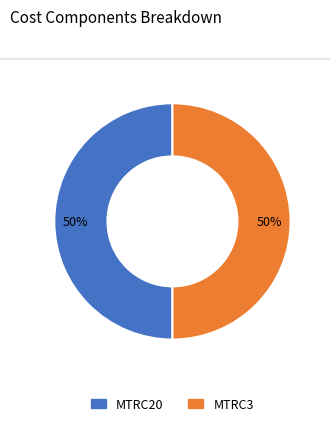

To the nearest percent, what is the average slice percentage?

50%